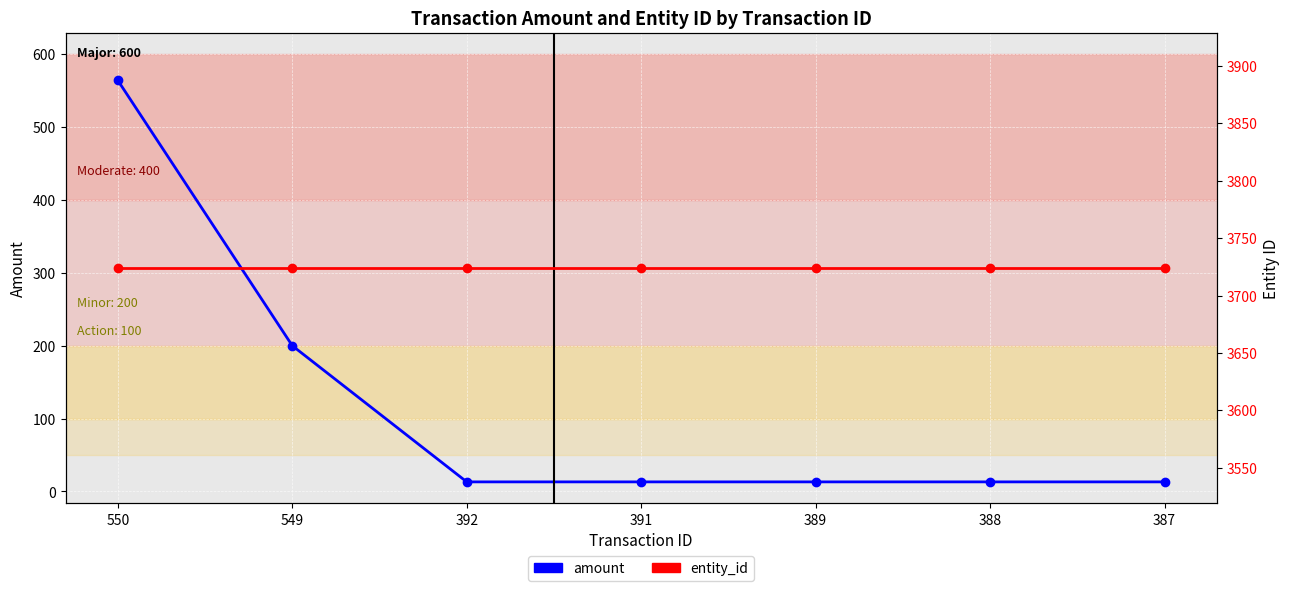

True or false: entity_id has more than 0 points higher than both neighbors.

False